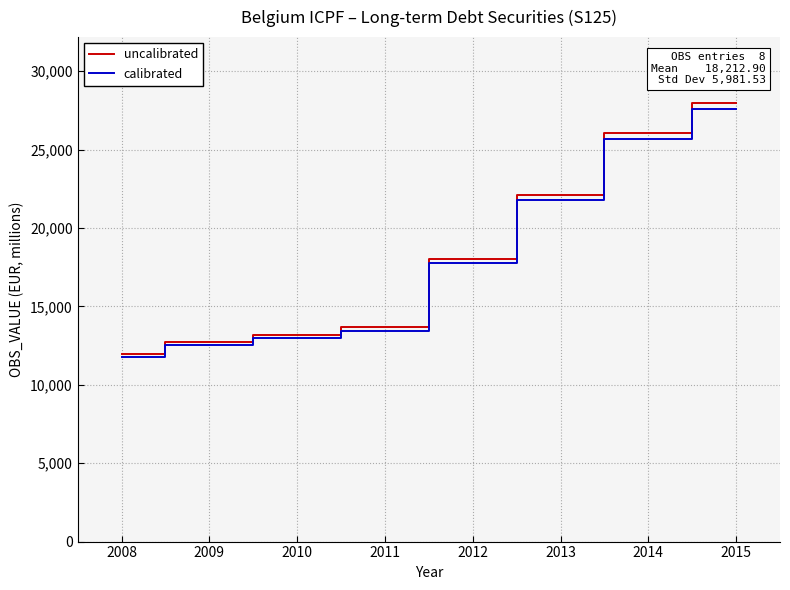

Rank the series at 2014 from highest to lowest value.

uncalibrated, calibrated